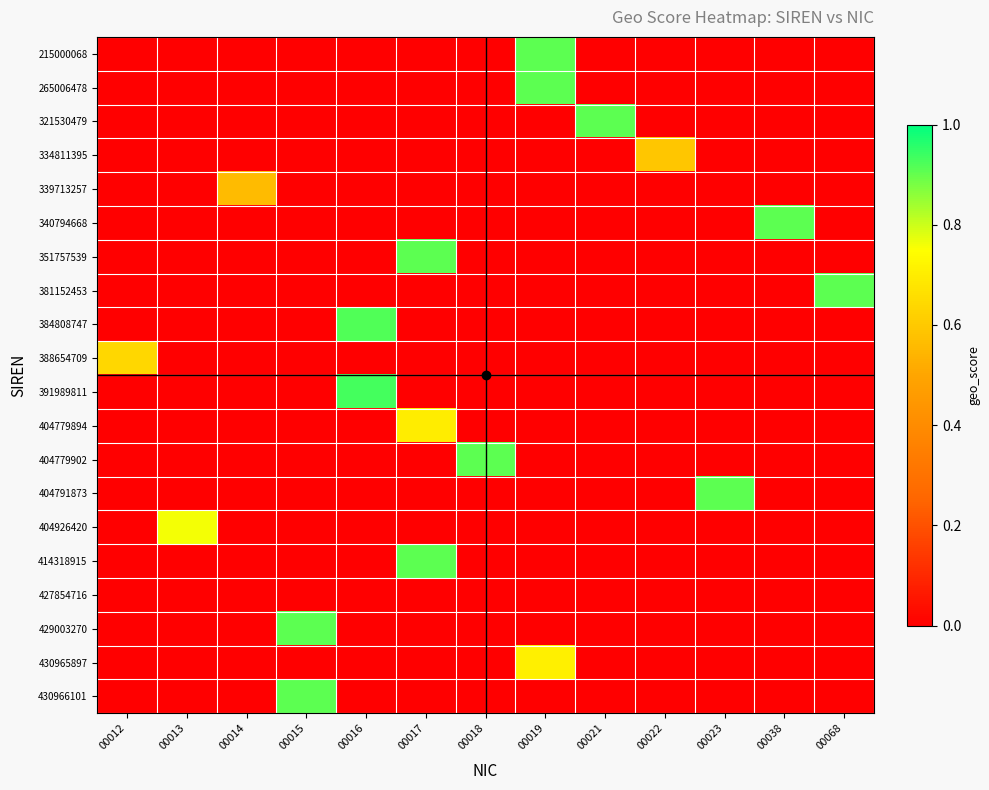

Reading right to left, list all the values displayed in this chart.

215000068: 00068=0.0	00038=0.0	00023=0.0	00022=0.0	00021=0.0	00019=0.9	00018=0.0	00017=0.0	00016=0.0	00015=0.0	00014=0.0	00013=0.0	00012=0.0
265006478: 00068=0.0	00038=0.0	00023=0.0	00022=0.0	00021=0.0	00019=0.9	00018=0.0	00017=0.0	00016=0.0	00015=0.0	00014=0.0	00013=0.0	00012=0.0
321530479: 00068=0.0	00038=0.0	00023=0.0	00022=0.0	00021=0.9	00019=0.0	00018=0.0	00017=0.0	00016=0.0	00015=0.0	00014=0.0	00013=0.0	00012=0.0
334811395: 00068=0.0	00038=0.0	00023=0.0	00022=0.6	00021=0.0	00019=0.0	00018=0.0	00017=0.0	00016=0.0	00015=0.0	00014=0.0	00013=0.0	00012=0.0
339713257: 00068=0.0	00038=0.0	00023=0.0	00022=0.0	00021=0.0	00019=0.0	00018=0.0	00017=0.0	00016=0.0	00015=0.0	00014=0.6	00013=0.0	00012=0.0
340794668: 00068=0.0	00038=0.9	00023=0.0	00022=0.0	00021=0.0	00019=0.0	00018=0.0	00017=0.0	00016=0.0	00015=0.0	00014=0.0	00013=0.0	00012=0.0
351757539: 00068=0.0	00038=0.0	00023=0.0	00022=0.0	00021=0.0	00019=0.0	00018=0.0	00017=0.9	00016=0.0	00015=0.0	00014=0.0	00013=0.0	00012=0.0
381152453: 00068=0.9	00038=0.0	00023=0.0	00022=0.0	00021=0.0	00019=0.0	00018=0.0	00017=0.0	00016=0.0	00015=0.0	00014=0.0	00013=0.0	00012=0.0
384808747: 00068=0.0	00038=0.0	00023=0.0	00022=0.0	00021=0.0	00019=0.0	00018=0.0	00017=0.0	00016=0.9	00015=0.0	00014=0.0	00013=0.0	00012=0.0
388654709: 00068=0.0	00038=0.0	00023=0.0	00022=0.0	00021=0.0	00019=0.0	00018=0.0	00017=0.0	00016=0.0	00015=0.0	00014=0.0	00013=0.0	00012=0.6
391989811: 00068=0.0	00038=0.0	00023=0.0	00022=0.0	00021=0.0	00019=0.0	00018=0.0	00017=0.0	00016=0.9	00015=0.0	00014=0.0	00013=0.0	00012=0.0
404779894: 00068=0.0	00038=0.0	00023=0.0	00022=0.0	00021=0.0	00019=0.0	00018=0.0	00017=0.7	00016=0.0	00015=0.0	00014=0.0	00013=0.0	00012=0.0
404779902: 00068=0.0	00038=0.0	00023=0.0	00022=0.0	00021=0.0	00019=0.0	00018=0.9	00017=0.0	00016=0.0	00015=0.0	00014=0.0	00013=0.0	00012=0.0
404791873: 00068=0.0	00038=0.0	00023=0.9	00022=0.0	00021=0.0	00019=0.0	00018=0.0	00017=0.0	00016=0.0	00015=0.0	00014=0.0	00013=0.0	00012=0.0
404926420: 00068=0.0	00038=0.0	00023=0.0	00022=0.0	00021=0.0	00019=0.0	00018=0.0	00017=0.0	00016=0.0	00015=0.0	00014=0.0	00013=0.8	00012=0.0
414318915: 00068=0.0	00038=0.0	00023=0.0	00022=0.0	00021=0.0	00019=0.0	00018=0.0	00017=0.9	00016=0.0	00015=0.0	00014=0.0	00013=0.0	00012=0.0
427854716: 00068=0.0	00038=0.0	00023=0.0	00022=0.0	00021=0.0	00019=0.0	00018=0.0	00017=0.0	00016=0.0	00015=0.0	00014=0.0	00013=0.0	00012=0.0
429003270: 00068=0.0	00038=0.0	00023=0.0	00022=0.0	00021=0.0	00019=0.0	00018=0.0	00017=0.0	00016=0.0	00015=0.9	00014=0.0	00013=0.0	00012=0.0
430965897: 00068=0.0	00038=0.0	00023=0.0	00022=0.0	00021=0.0	00019=0.7	00018=0.0	00017=0.0	00016=0.0	00015=0.0	00014=0.0	00013=0.0	00012=0.0
430966101: 00068=0.0	00038=0.0	00023=0.0	00022=0.0	00021=0.0	00019=0.0	00018=0.0	00017=0.0	00016=0.0	00015=0.9	00014=0.0	00013=0.0	00012=0.0